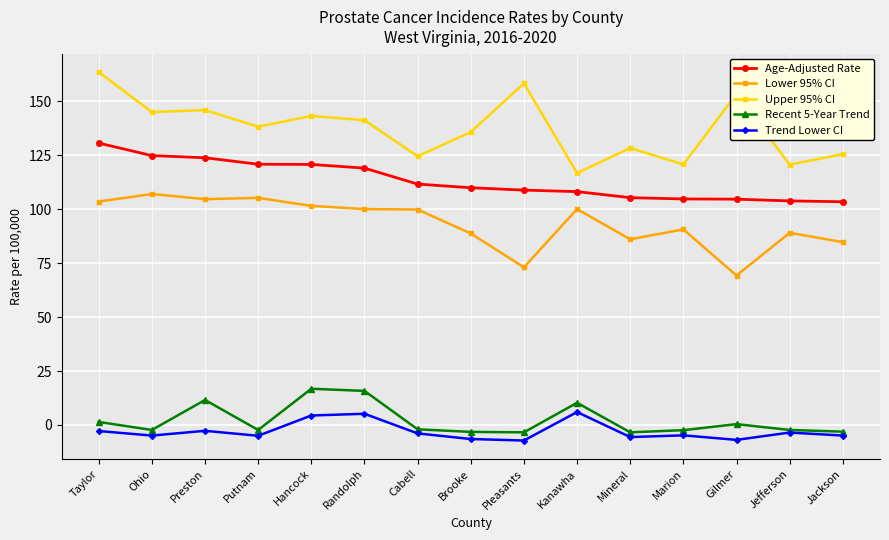

What is the value of the Age-Adjusted Rate point at the 4th from the left?

120.9